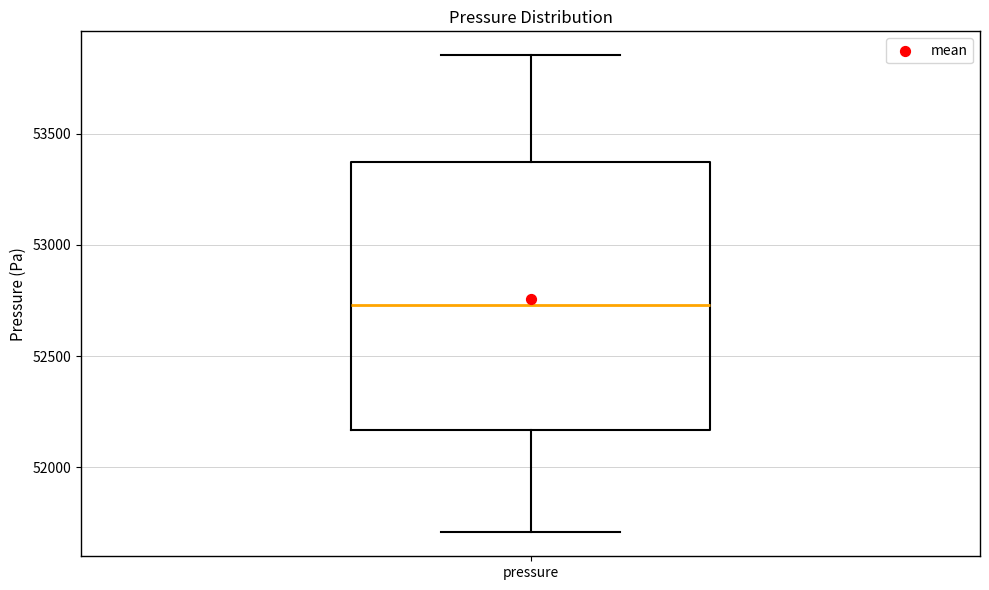

Read this box plot against the y-axis: the position of the median line, the range covered by the box, and the ends of both whiskers. The values are not printed on the chart, so give them approximately, as read against the axis.

median 52750, box 52150 to 53350, whiskers 51700 to 53850